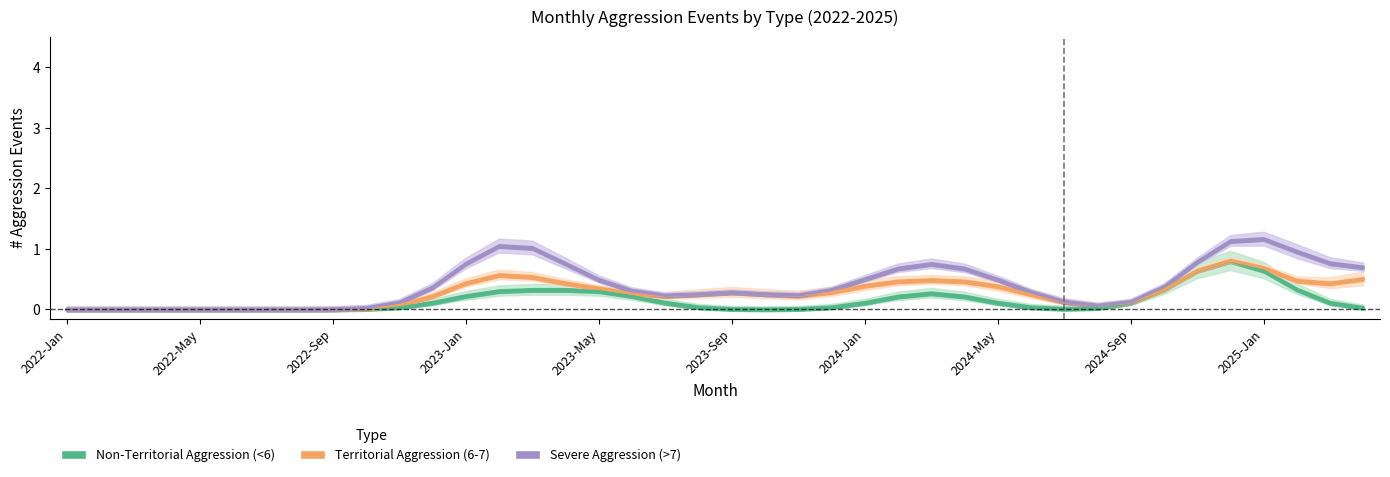

True or false: Severe Aggression (>7) and Territorial Aggression (6-7) intersect in this chart.

False